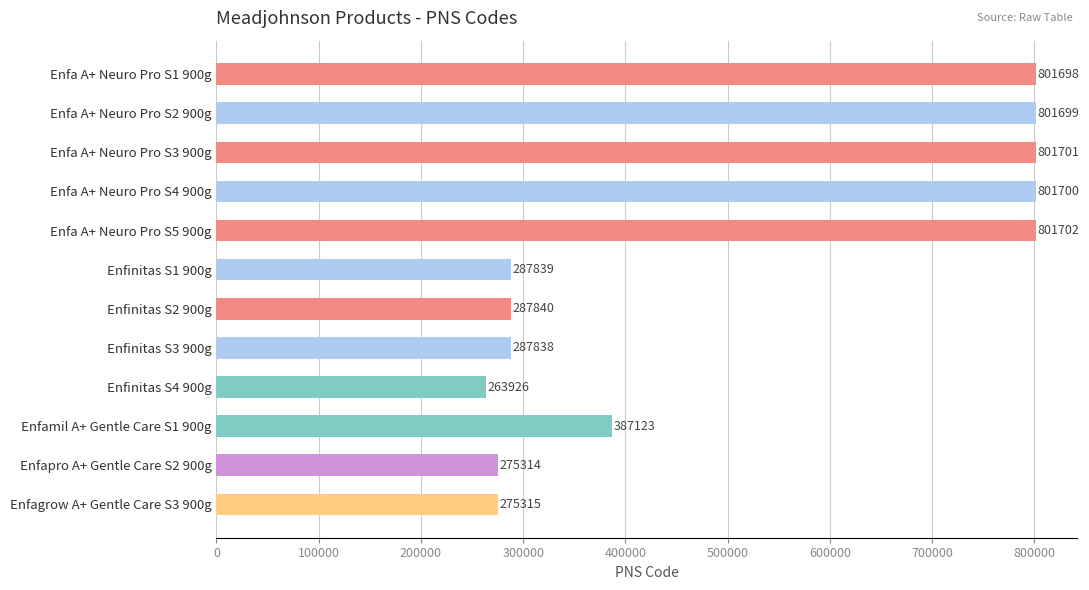

Where is the data nearest to the value 532814?

Enfamil A+ Gentle Care S1 900g